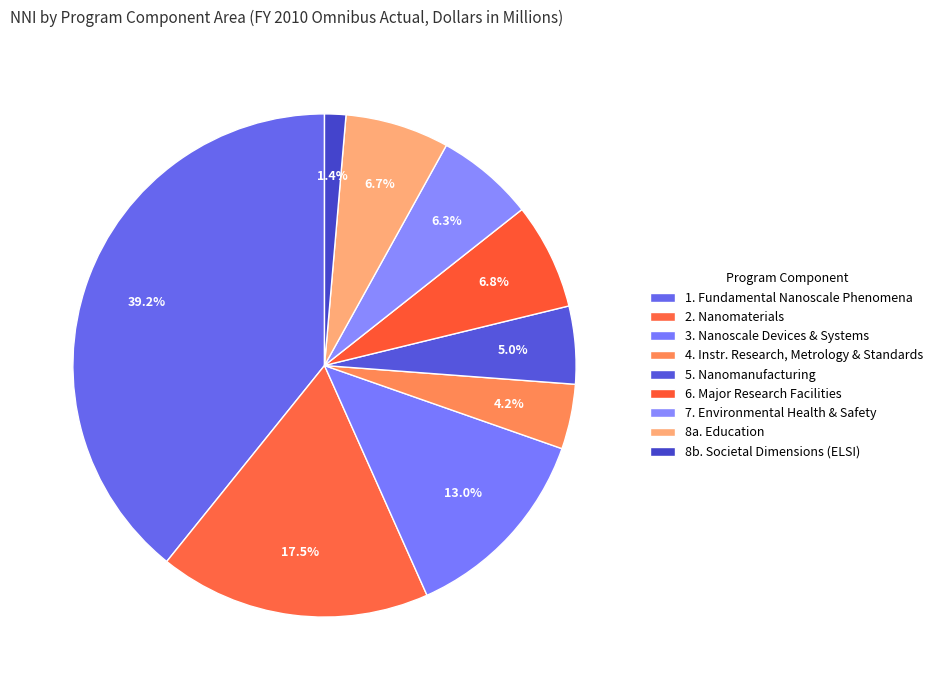

Rank the categories by value from lowest to highest.

8b. Societal Dimensions (ELSI), 4. Instr. Research, Metrology & Standards, 5. Nanomanufacturing, 7. Environmental Health & Safety, 8a. Education, 6. Major Research Facilities, 3. Nanoscale Devices & Systems, 2. Nanomaterials, 1. Fundamental Nanoscale Phenomena